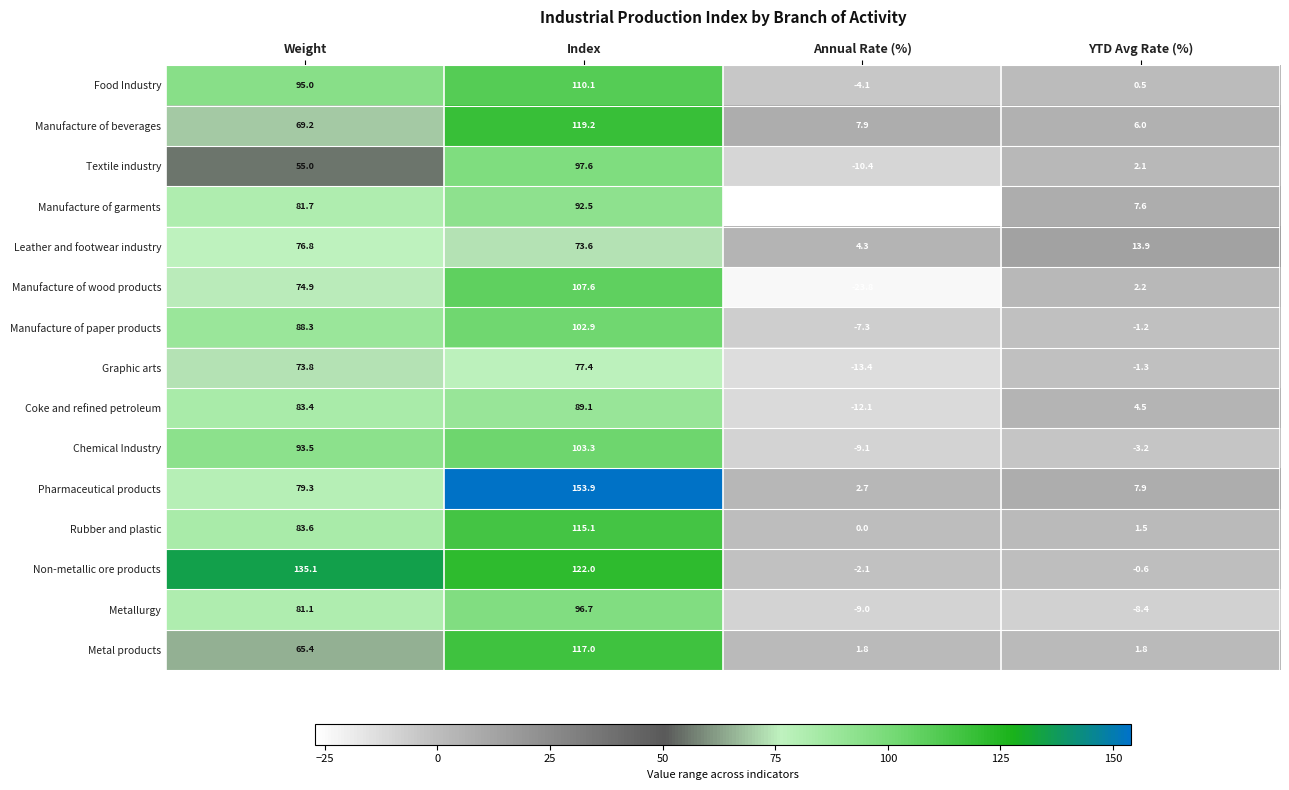

List the series in order of their peak value, highest first.

Pharmaceutical products, Non-metallic ore products, Manufacture of beverages, Metal products, Rubber and plastic, Food Industry, Manufacture of wood products, Chemical Industry, Manufacture of paper products, Textile industry, Metallurgy, Manufacture of garments, Coke and refined petroleum, Graphic arts, Leather and footwear industry